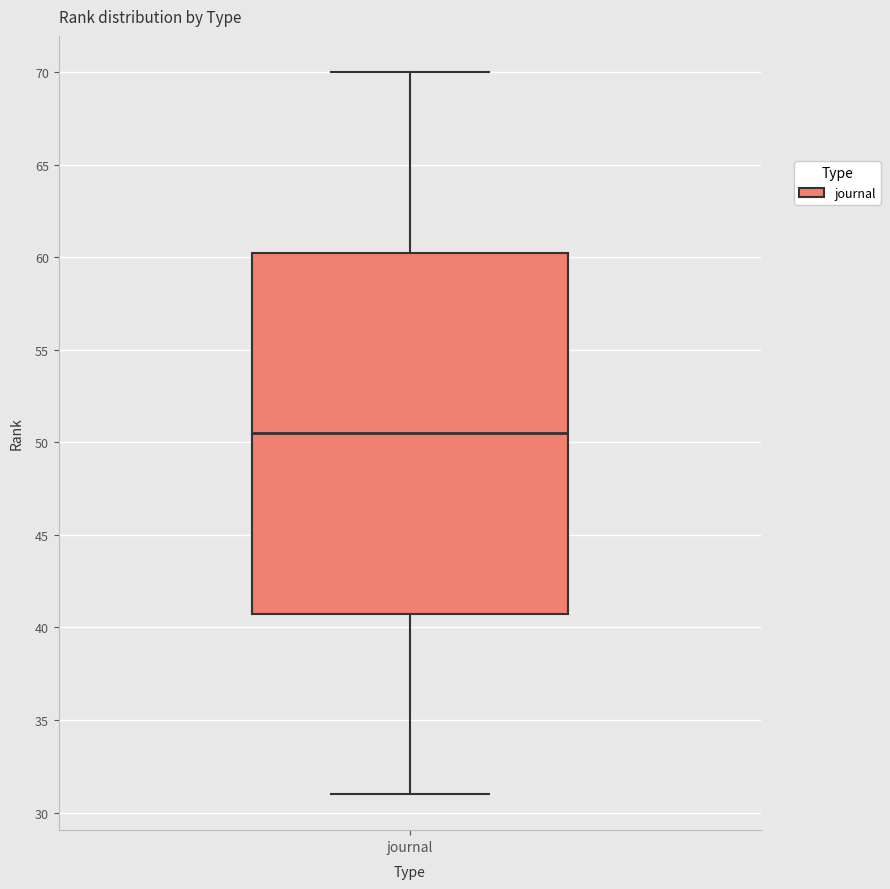

Read this box plot against the y-axis: the position of the median line, the range covered by the box, and the ends of both whiskers. The values are not printed on the chart, so give them approximately, as read against the axis.

median 50.5, box 41.0 to 60.5, whiskers 31.0 to 70.0